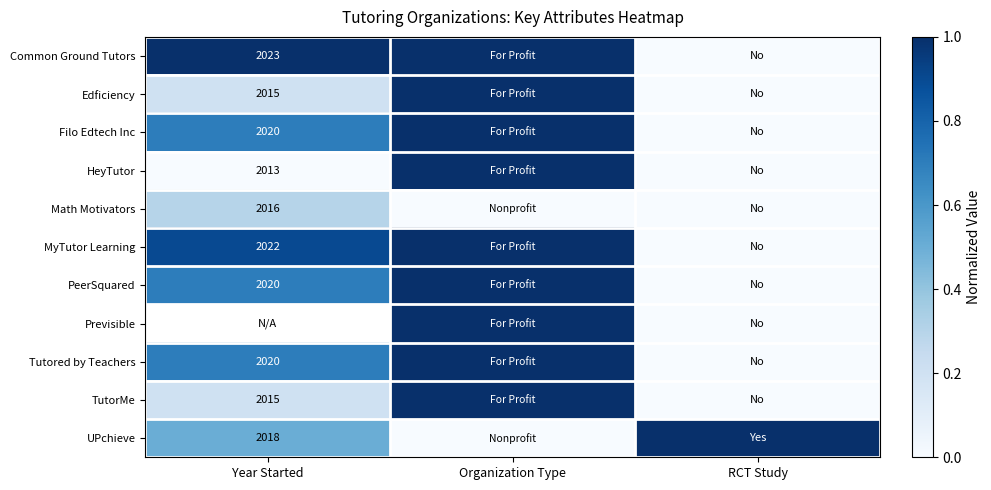

What is the greatest value displayed?

1.0